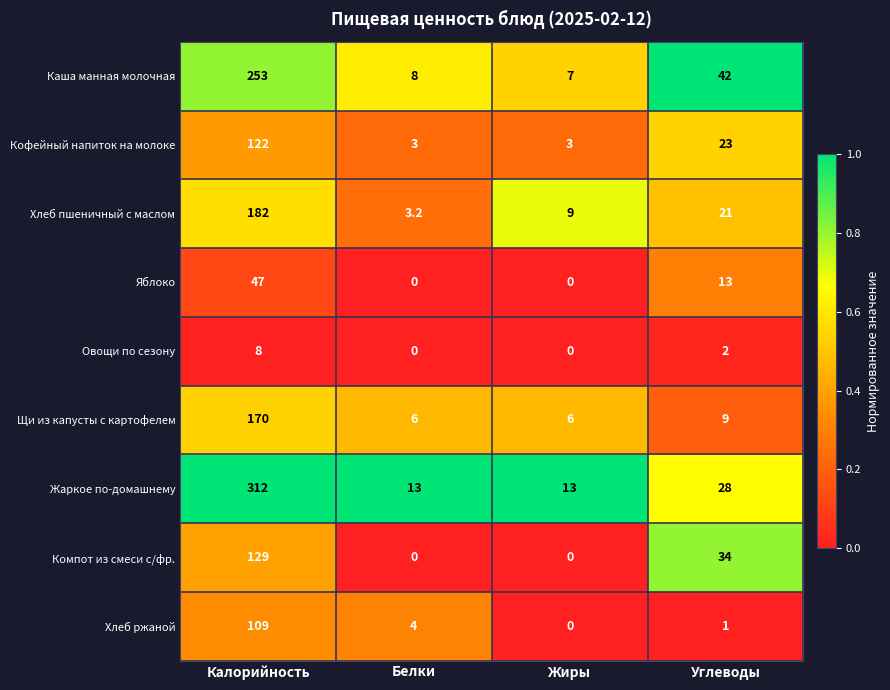

Is it true that Хлеб ржаной equals 0.0 at Жиры?

True